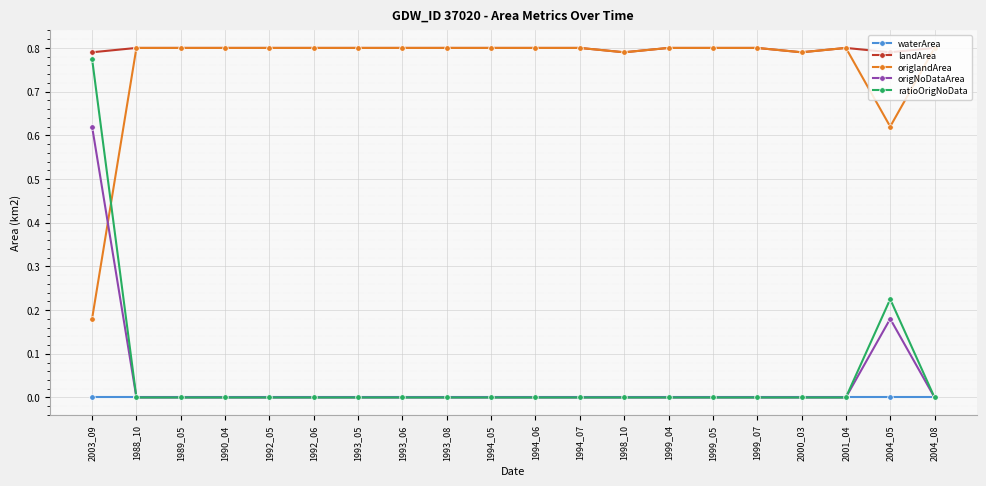

True or false: origlandArea has more than 0 interior local peaks.

True